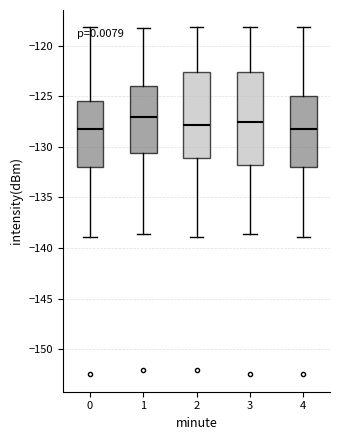

Reading left to right, transcribe this box plot: for each box, give where its median line is, the range the box spans, and where its two whiskers end, as read against the y-axis. The values are not printed on the chart, so give them approximately, as read against the axis.

0: median -128.0, box -132.0 to -125.5, whiskers -139.0 to -118.0
1: median -127.0, box -130.5 to -124.0, whiskers -138.5 to -118.0
2: median -128.0, box -131.0 to -122.5, whiskers -139.0 to -118.0
3: median -127.5, box -132.0 to -122.5, whiskers -138.5 to -118.0
4: median -128.0, box -132.0 to -125.0, whiskers -139.0 to -118.0